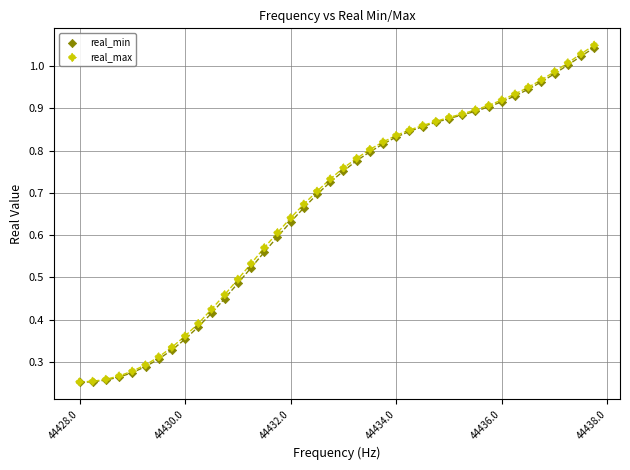

What are all the series names shown in the legend?

real_min, real_max